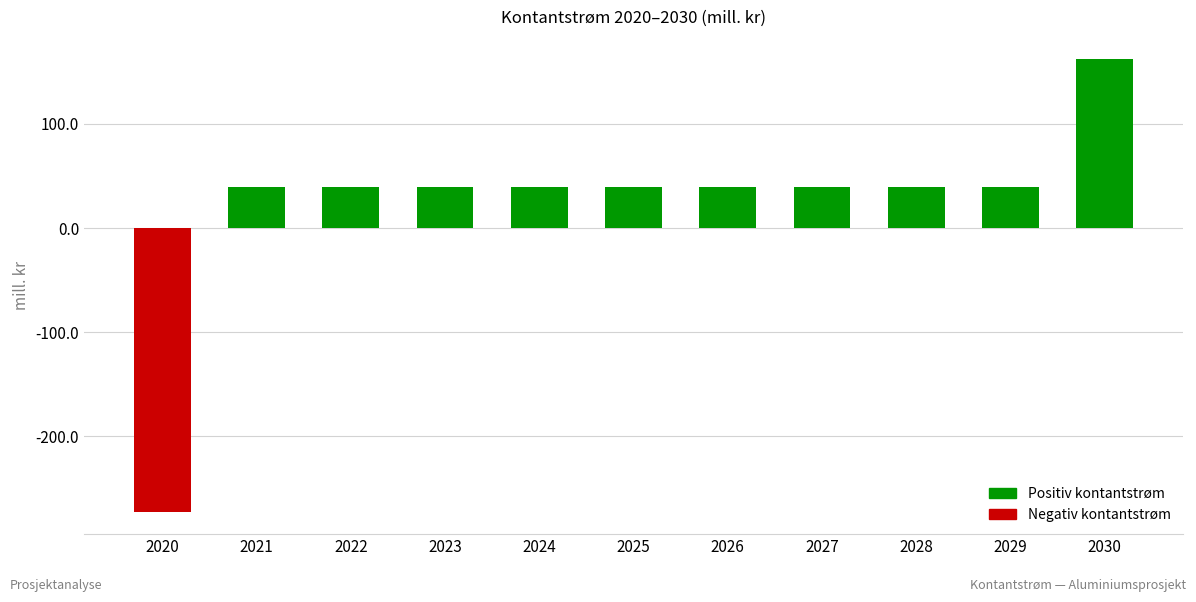

What value does the data have at 2022?

39.5